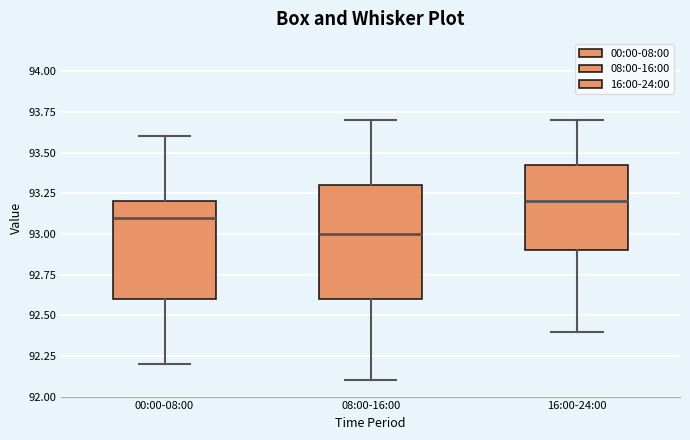

Reading left to right, transcribe this box plot: for each box, give where its median line is, the range the box spans, and where its two whiskers end, as read against the y-axis. The values are not printed on the chart, so give them approximately, as read against the axis.

00:00-08:00: median 93.10, box 92.60 to 93.20, whiskers 92.20 to 93.60
08:00-16:00: median 93.00, box 92.60 to 93.30, whiskers 92.10 to 93.70
16:00-24:00: median 93.20, box 92.90 to 93.45, whiskers 92.40 to 93.70